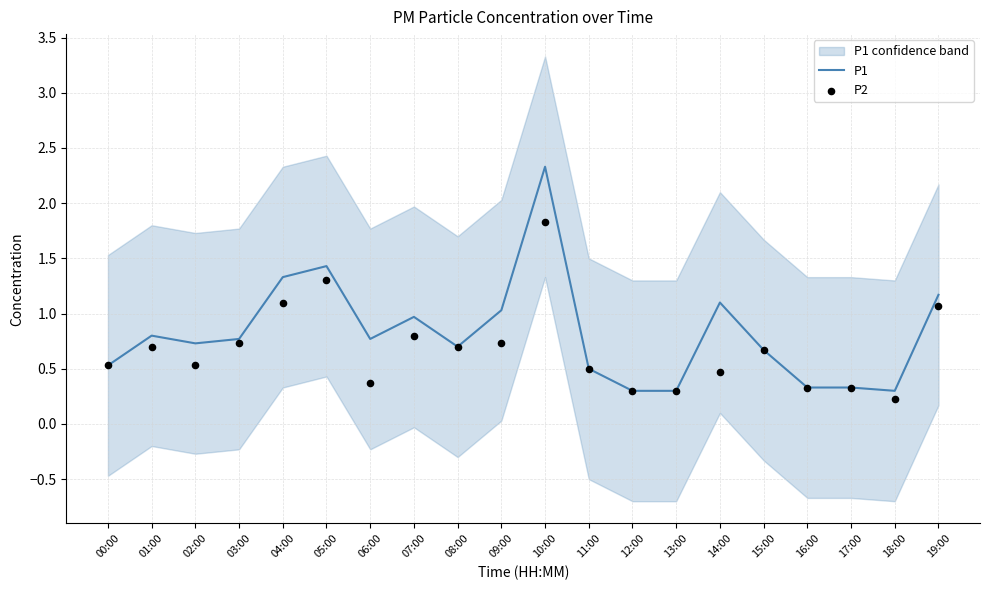

Which series reaches the maximum Y coordinate?

P1